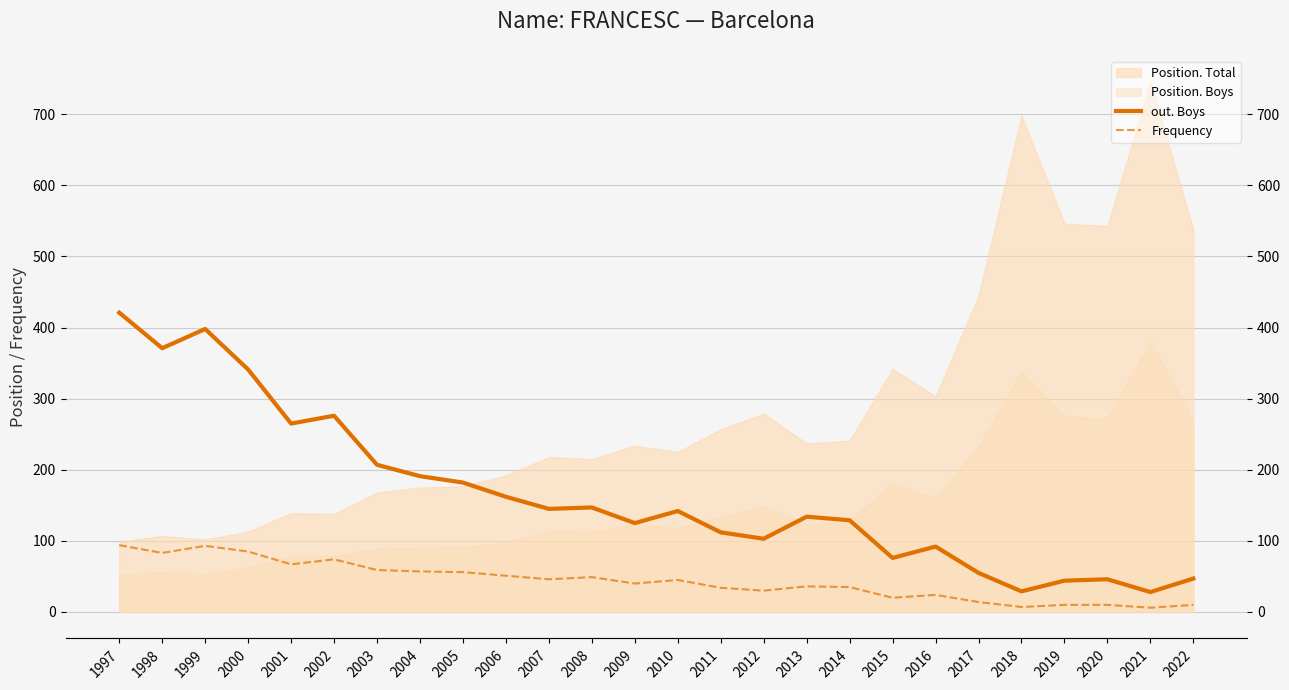

Does the chart display data point markers on the line(s)?

No